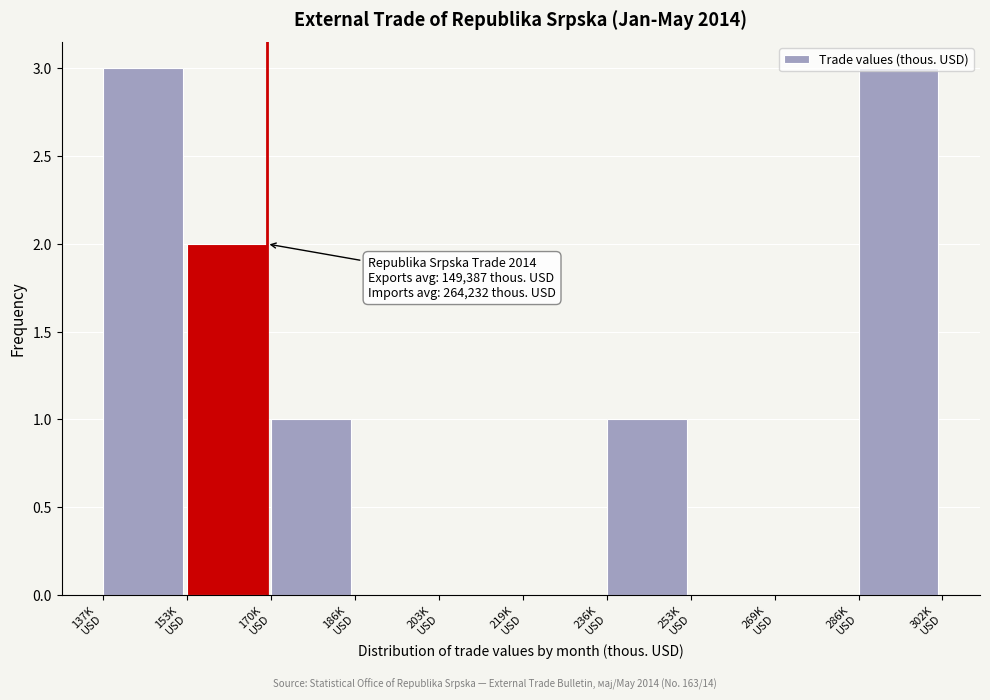

What is the maximum value shown in the chart?

3